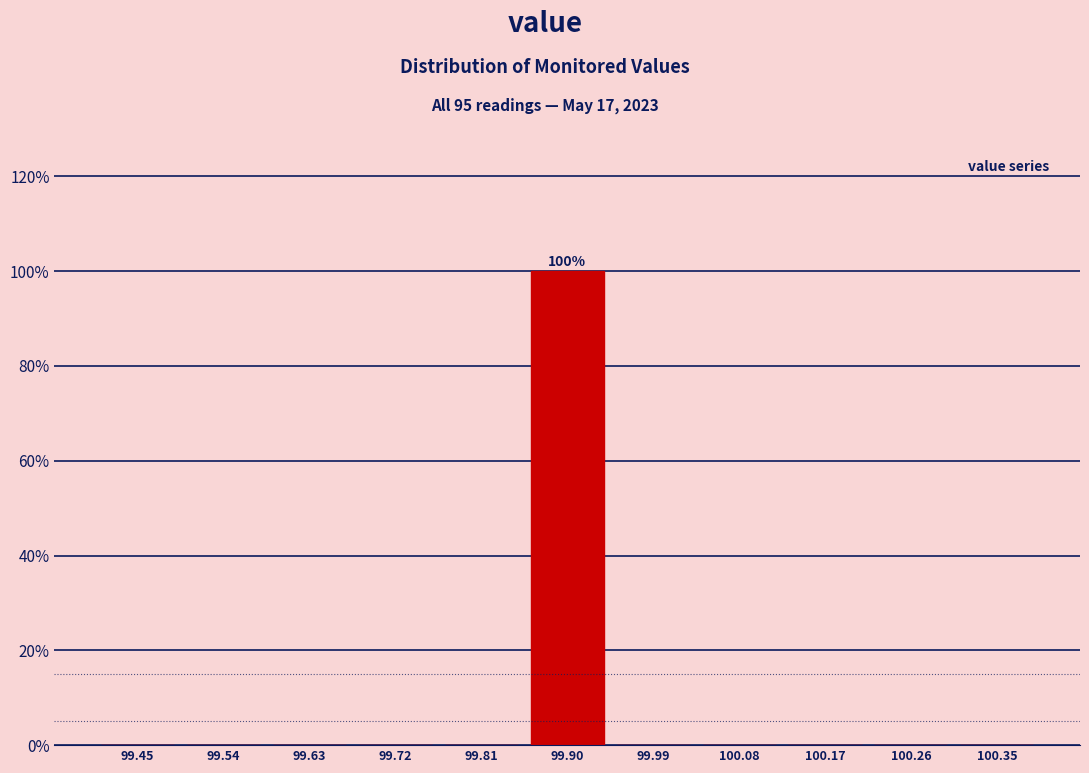

Over which range of the x-axis is the bar tallest?

99.85 to 99.95